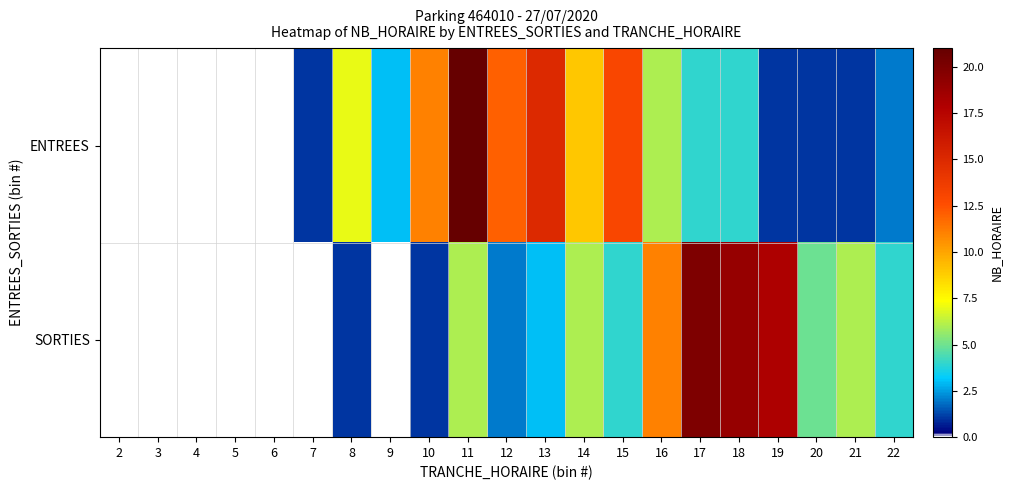

How many categories are shown in the chart?

21